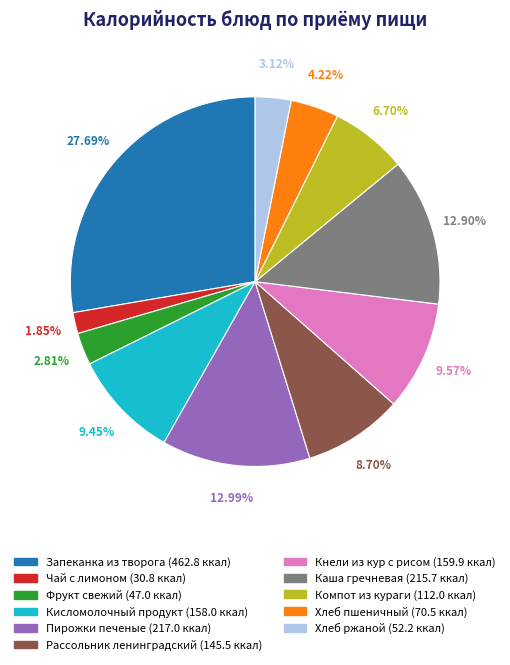

To the nearest percent, what portion does Фрукт свежий represent?

3%